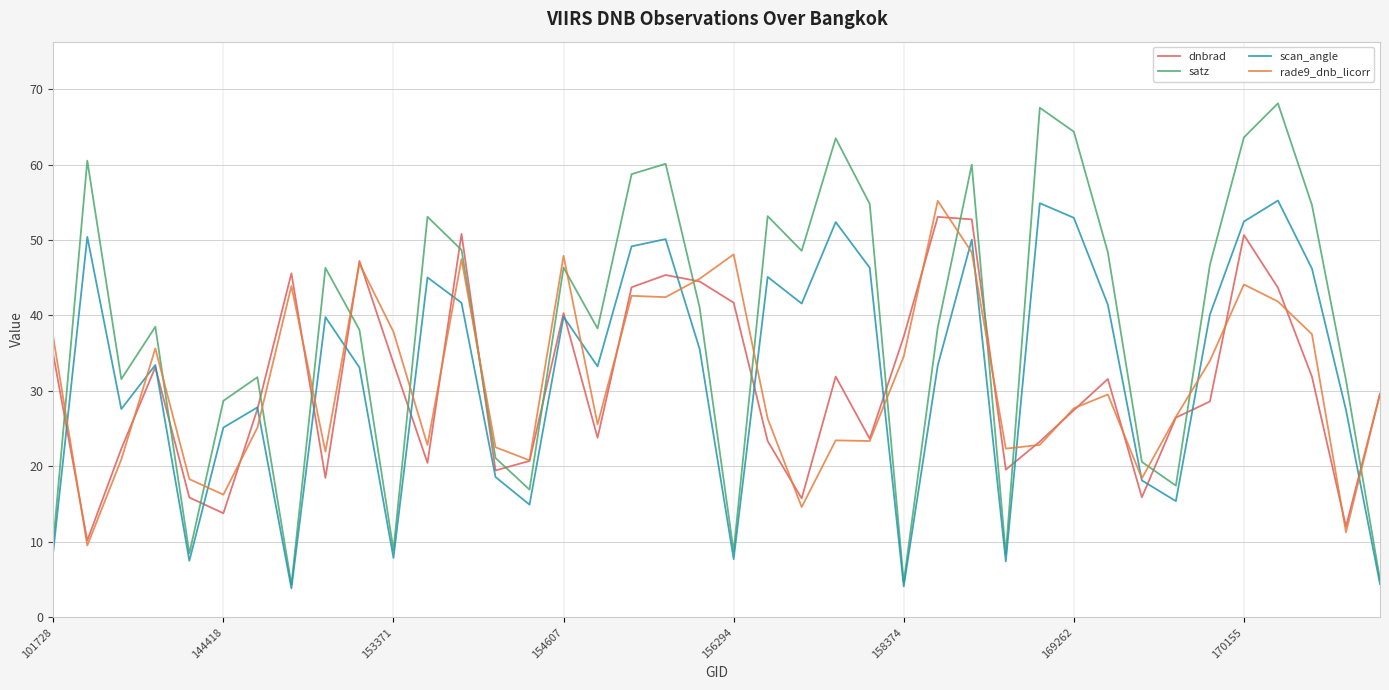

Count the number of categories in the chart.

40